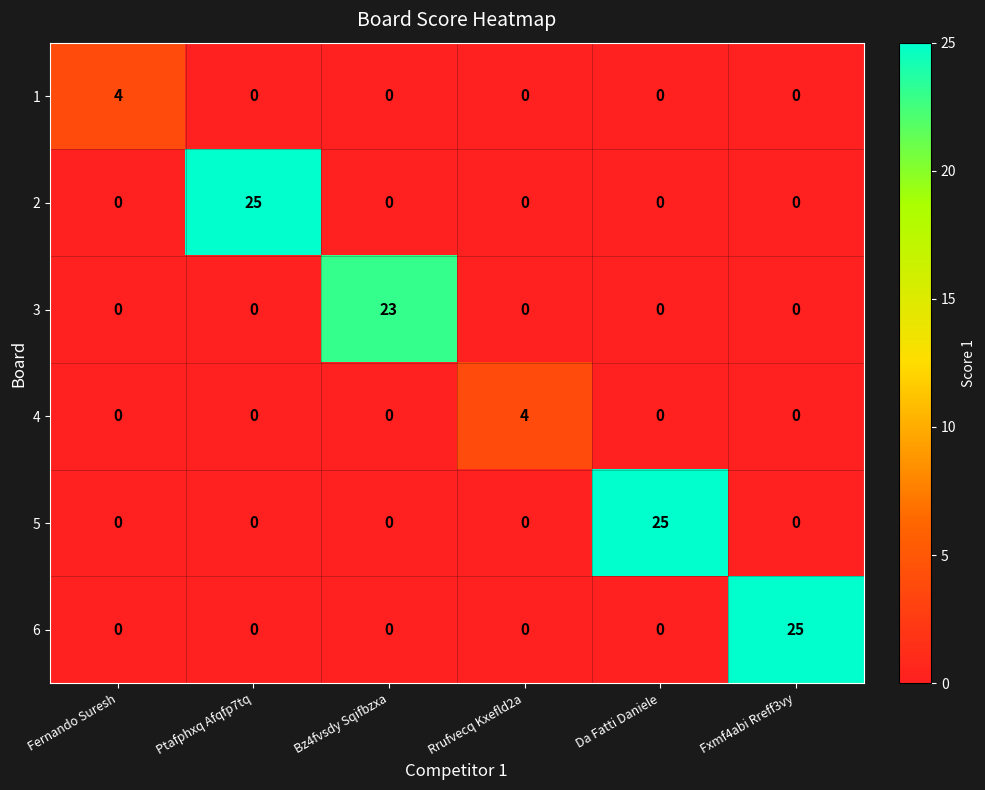

Between Bz4fvsdy Sqifbzxa and Da Fatti Daniele, which series saw the biggest shift?

5